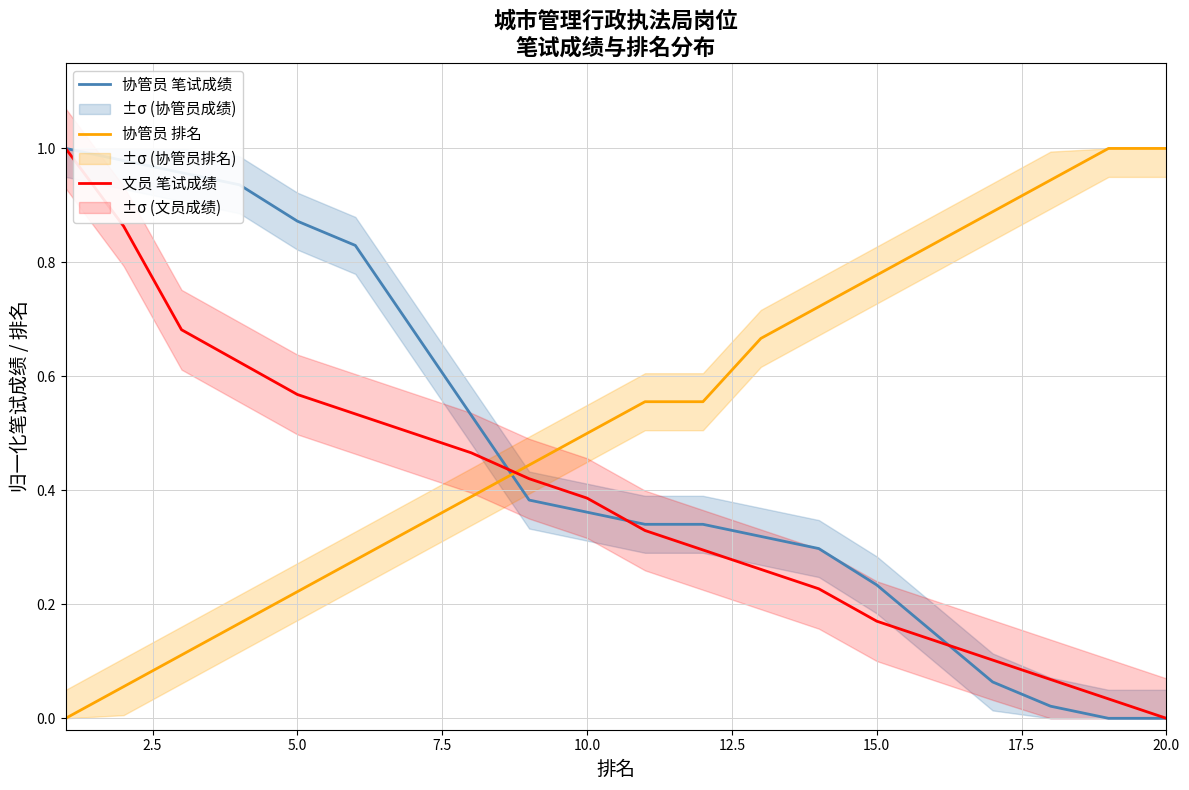

What is the difference between the second highest and minimum values in the 协管员 排名 series?

1.0